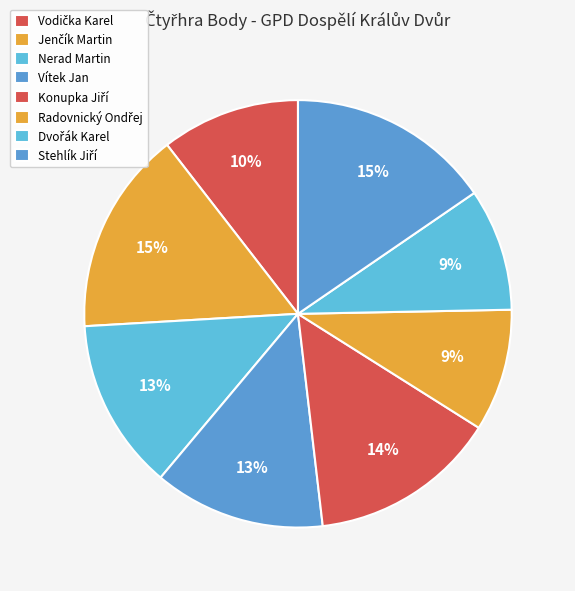

Between Jenčík Martin and Radovnický Ondřej, which is larger?

Jenčík Martin